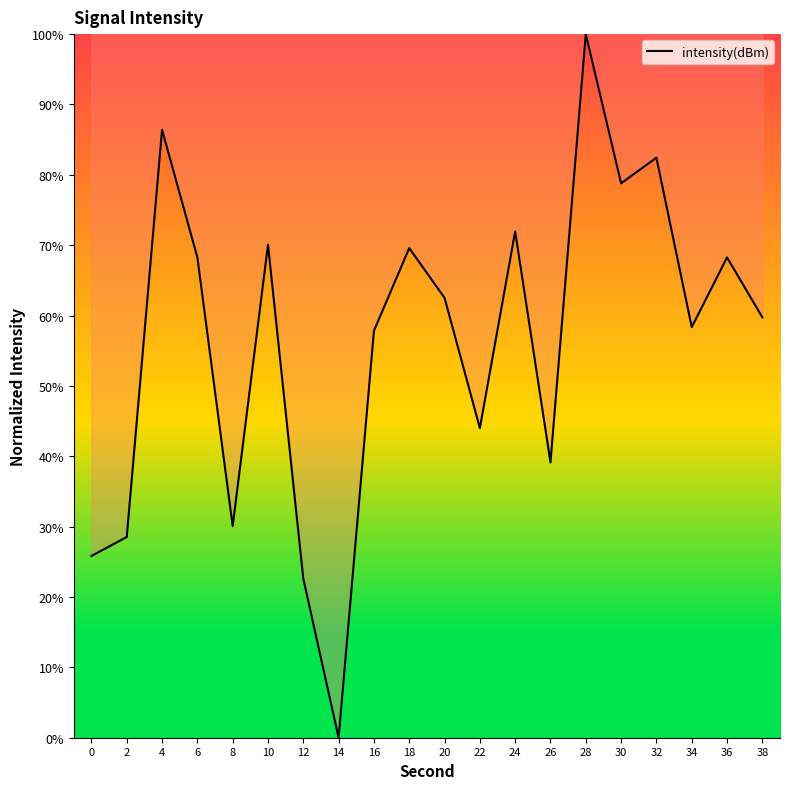

Where does the data first go above 62?

4